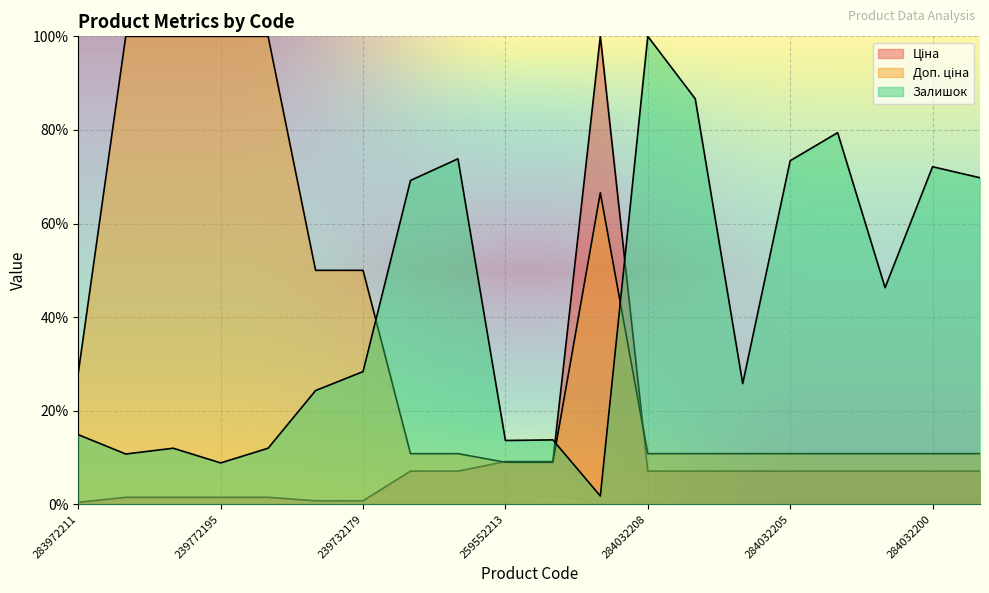

Is it true that Доп. ціна equals 3578.9 at 239772179?

False